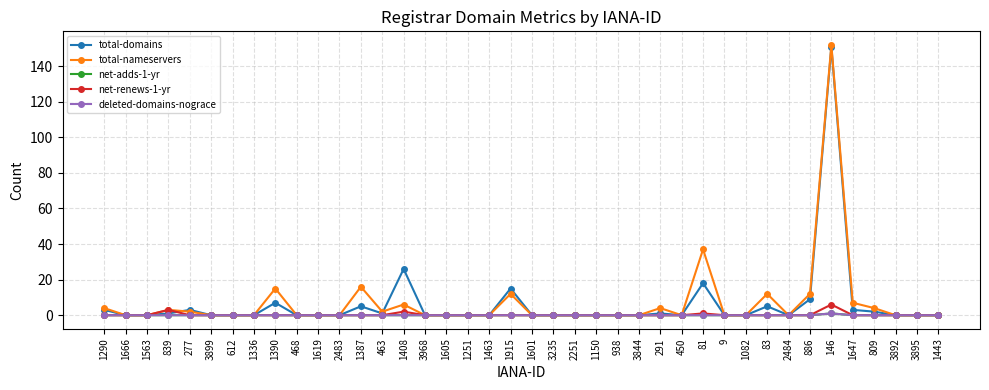

The value of total-domains at 1387 is 5. True or false?

True